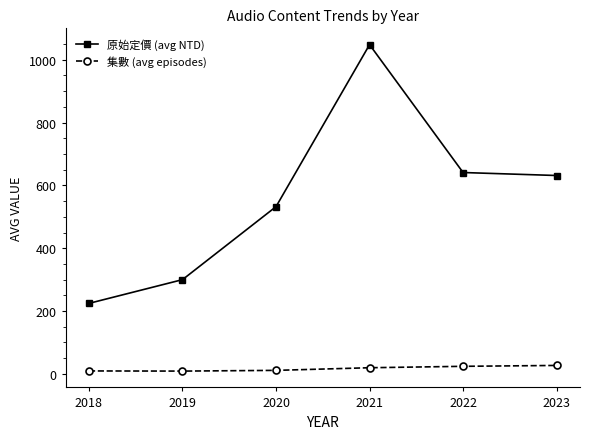

What are all the series names shown in the legend?

原始定價 (avg NTD), 集數 (avg episodes)